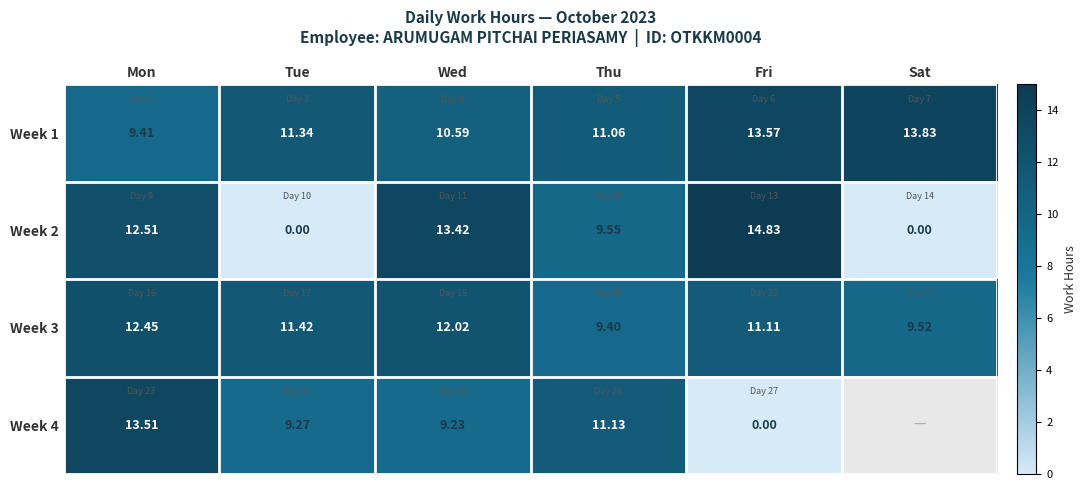

Is it true that Week 2 equals 13.4 at Wed?

True